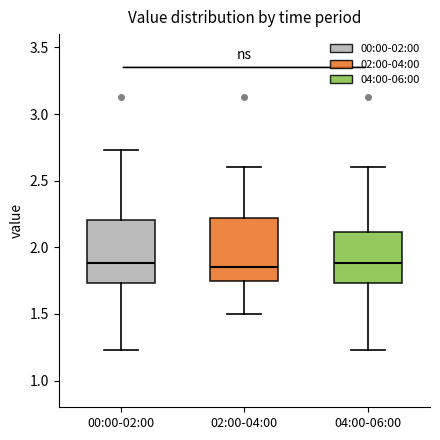

Reading left to right, transcribe this box plot: for each box, give where its median line is, the range the box spans, and where its two whiskers end, as read against the y-axis. The values are not printed on the chart, so give them approximately, as read against the axis.

00:00-02:00: median 1.90, box 1.75 to 2.20, whiskers 1.25 to 2.75
02:00-04:00: median 1.85, box 1.75 to 2.20, whiskers 1.50 to 2.60
04:00-06:00: median 1.90, box 1.75 to 2.10, whiskers 1.25 to 2.60